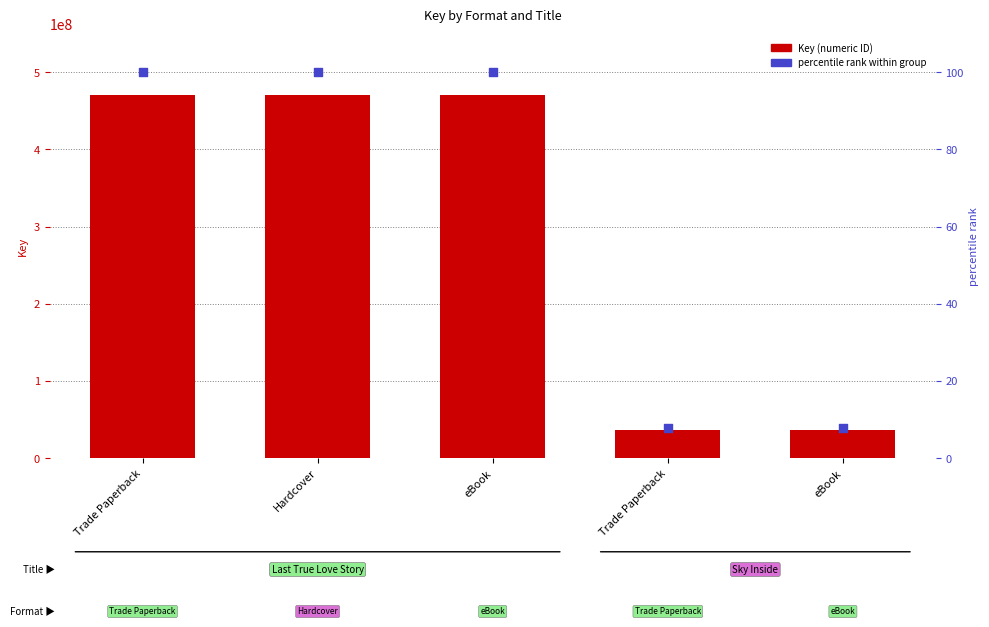

Which series has the largest total across all categories?

Key (numeric ID)